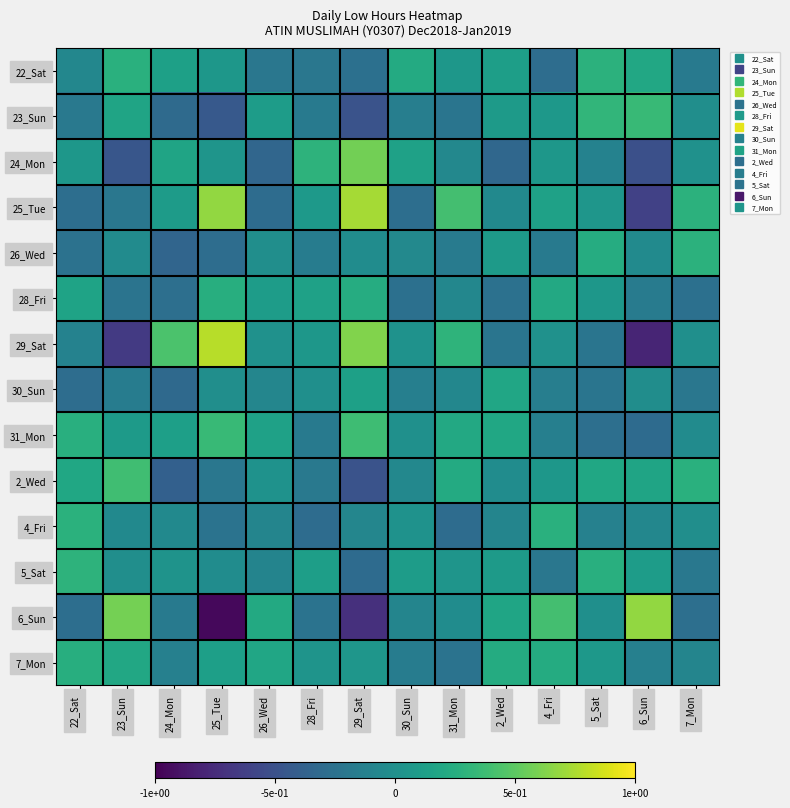

Which series has the largest range (max minus min)?

6_Sun